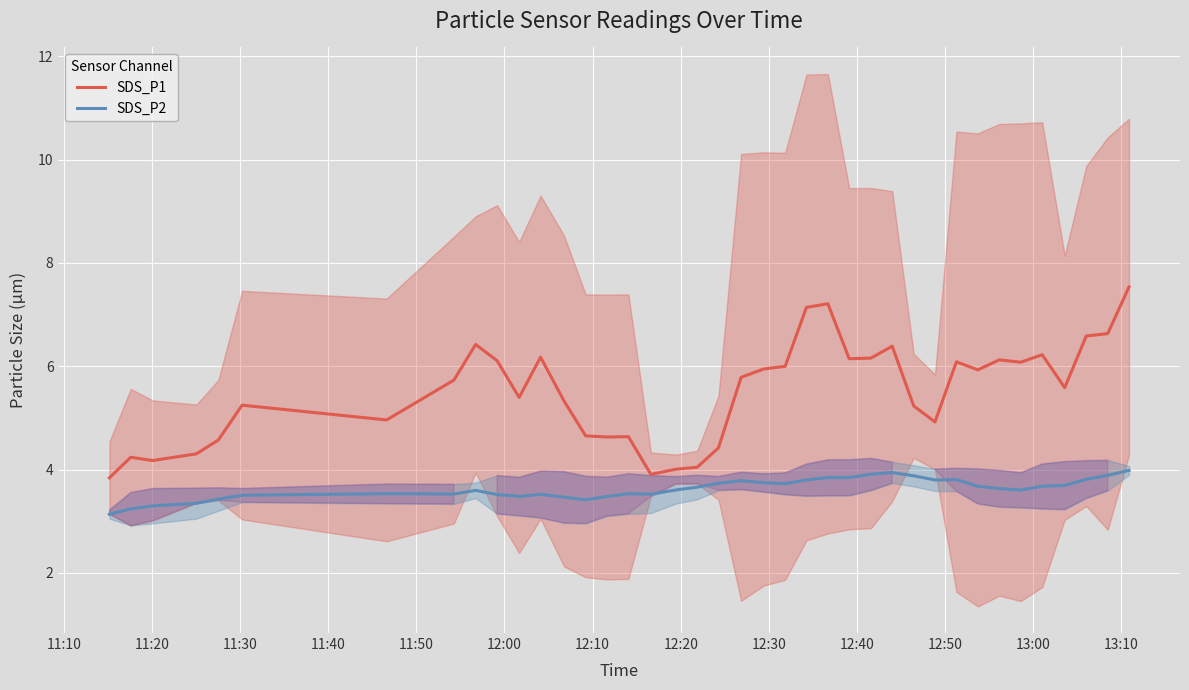

True or false: SDS_P1 and SDS_P2 cross at least once.

False